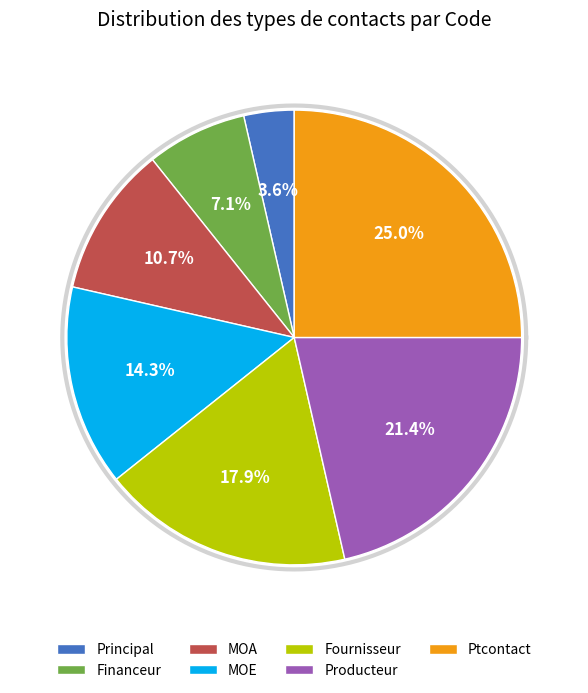

What is the smallest slice in the pie chart?

Principal